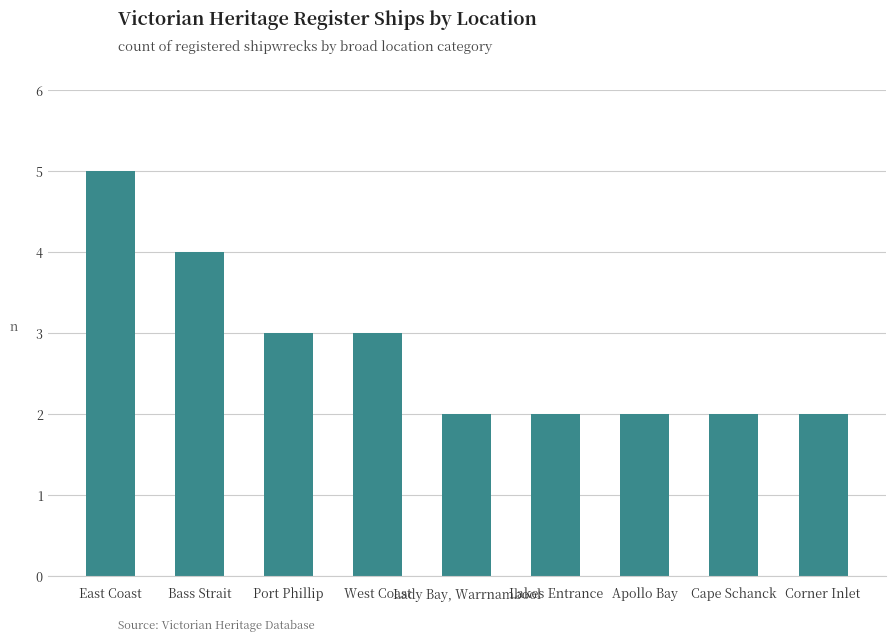

What is the change in value from Port Phillip to Cape Schanck?

-1